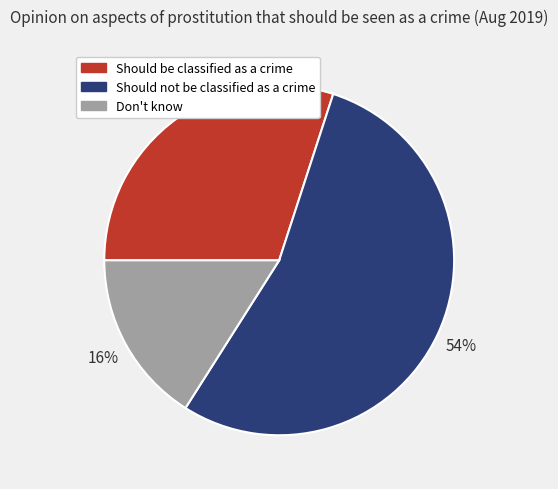

Which has a higher value, Should be classified as a crime or Should not be classified as a crime?

Should not be classified as a crime